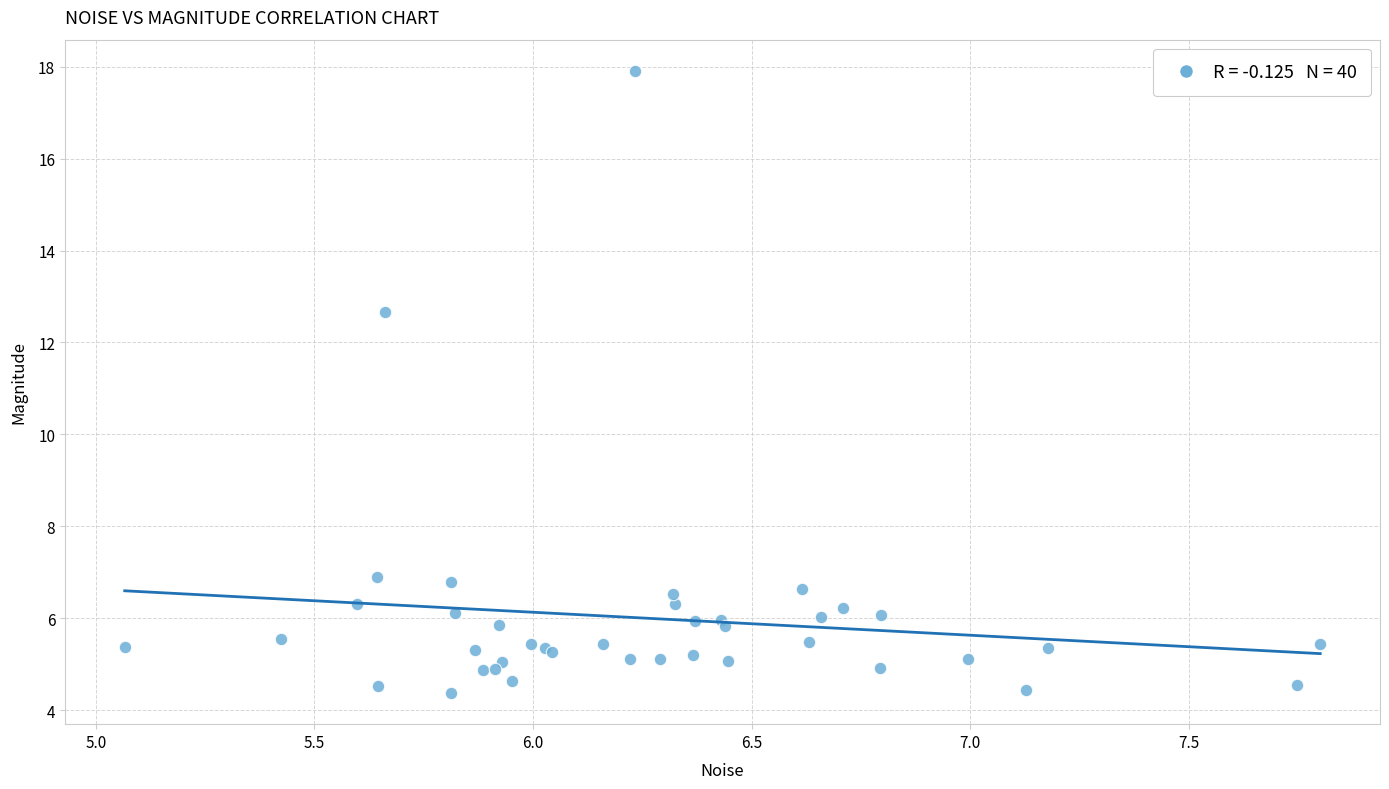

What Y value in the scatter plot is closest to 11?

12.7